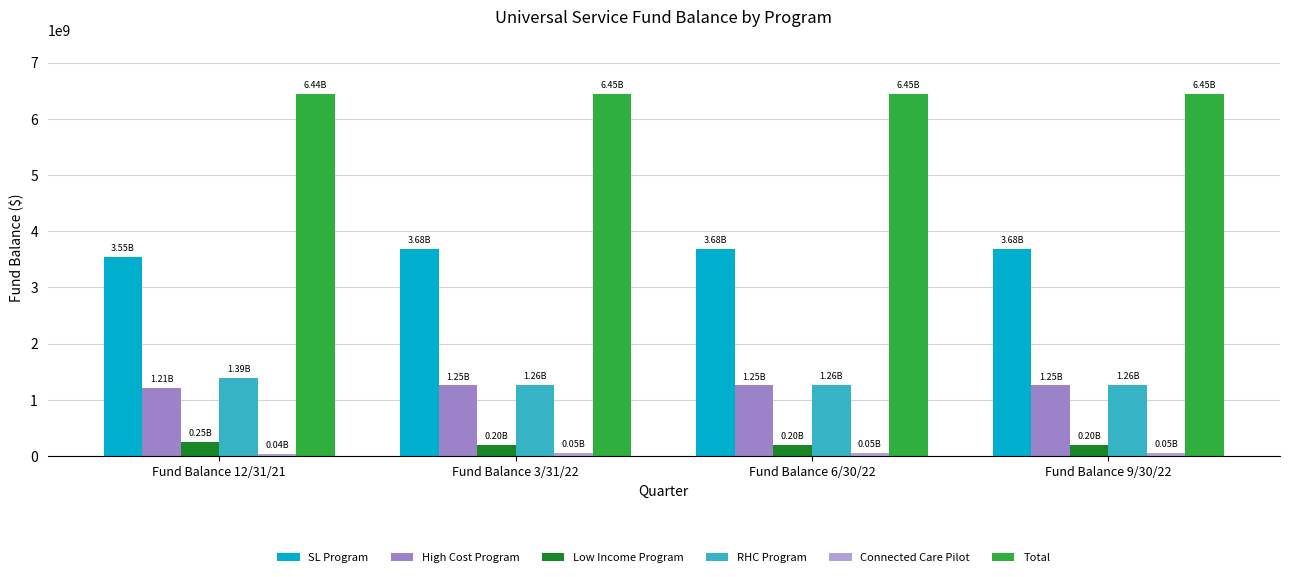

List the series in order of their peak value, highest first.

Total, SL Program, RHC Program, High Cost Program, Low Income Program, Connected Care Pilot